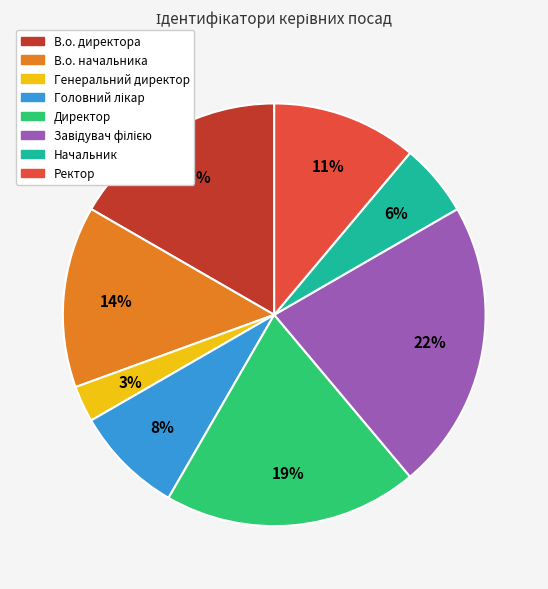

To the nearest percent, what portion does Генеральний директор represent?

3%